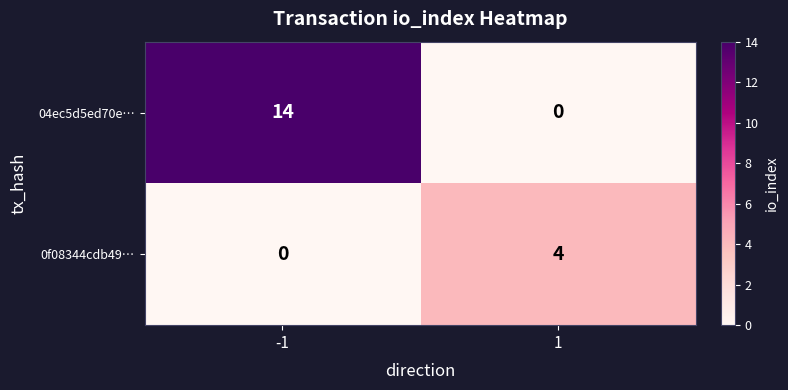

Rank the series at 1 from lowest to highest value.

04ec5d5ed70e…, 0f08344cdb49…